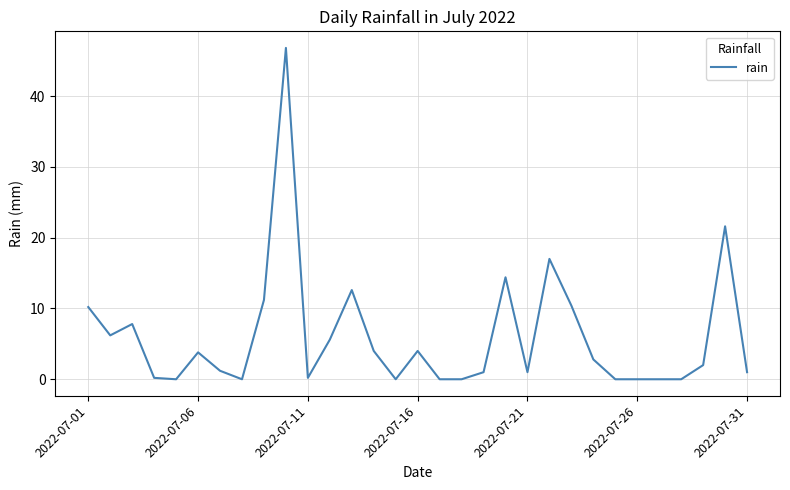

What is the greatest value displayed?

46.8